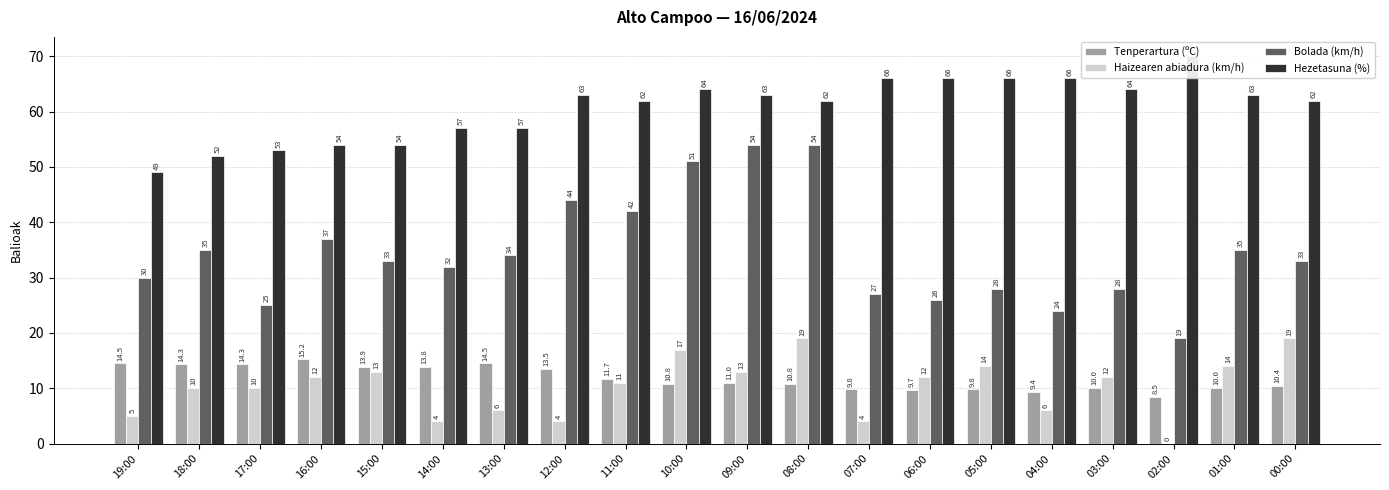

What is the average value of the Hezetasuna (%) series?

60.6